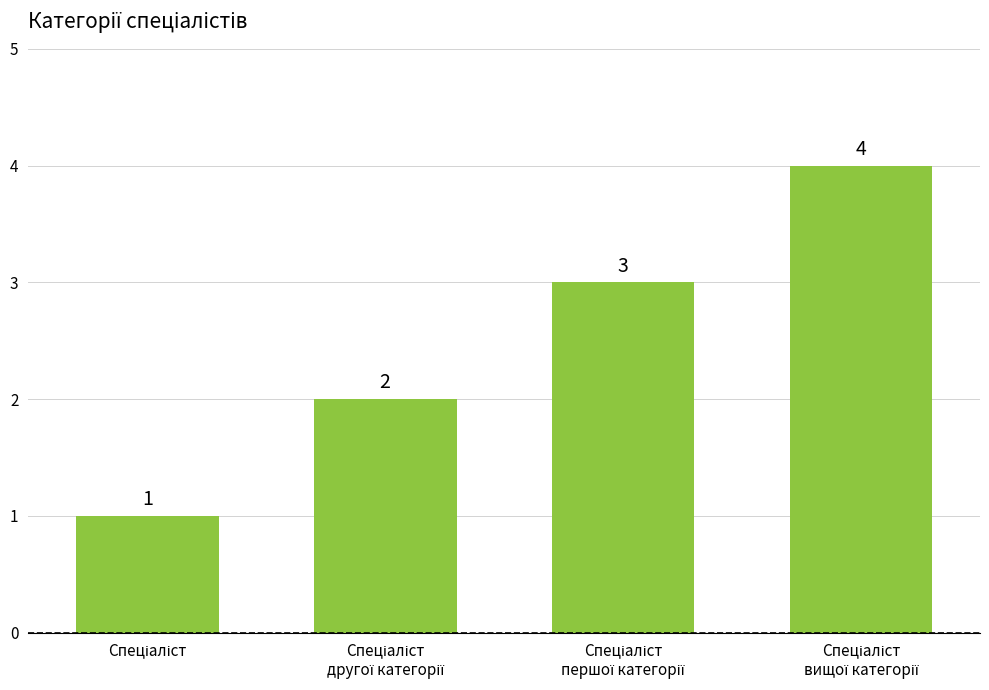

What is the value of the 2nd bar from the left?

2